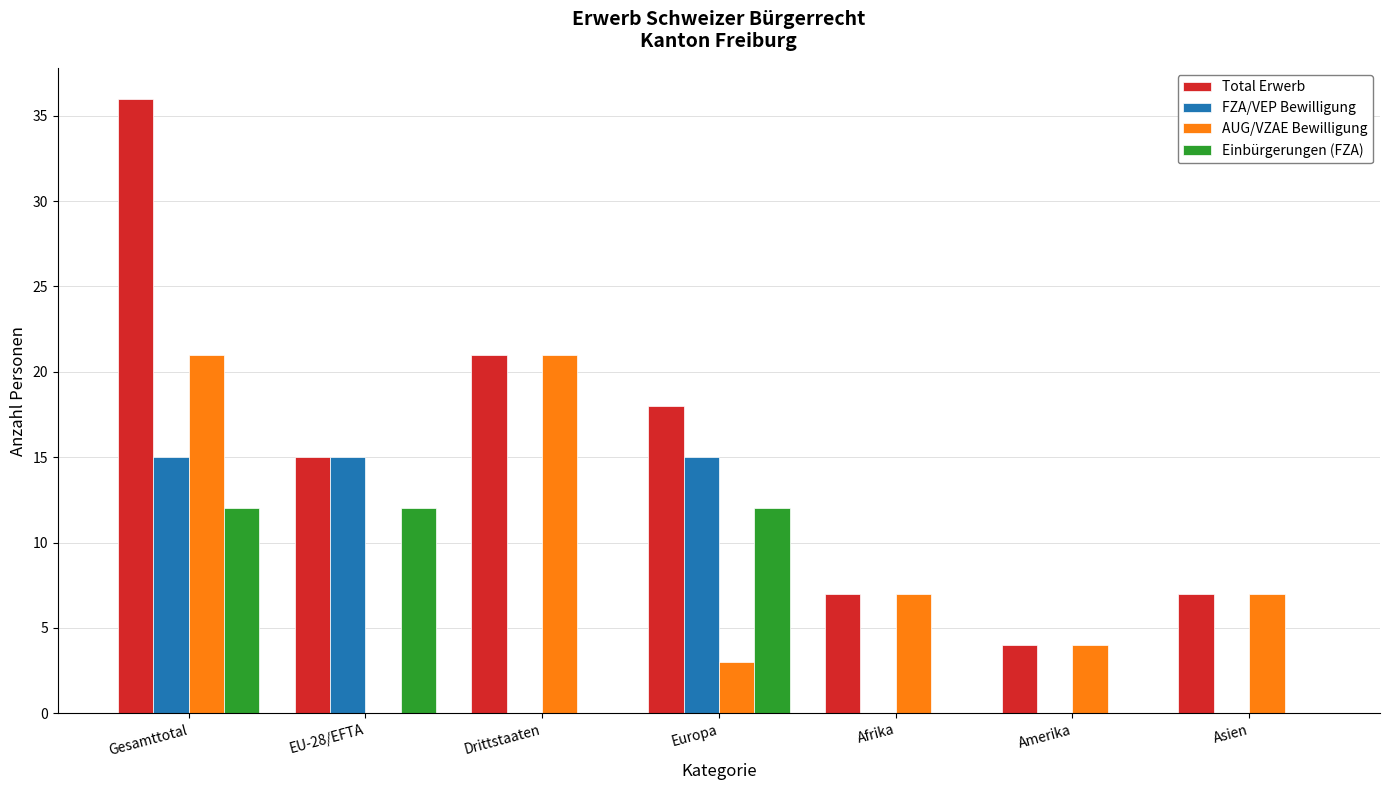

Which series changed the most between EU-28/EFTA and Amerika?

FZA/VEP Bewilligung